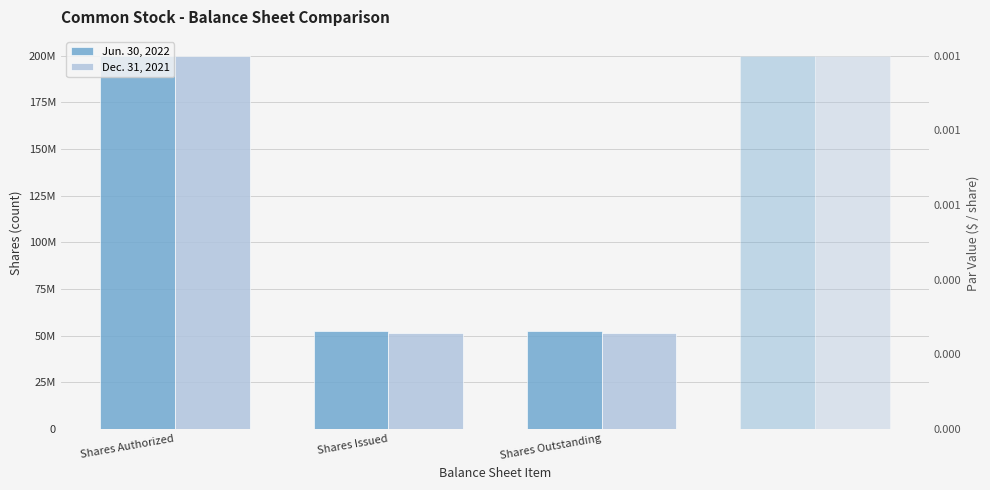

How many distinct data groups are displayed?

2